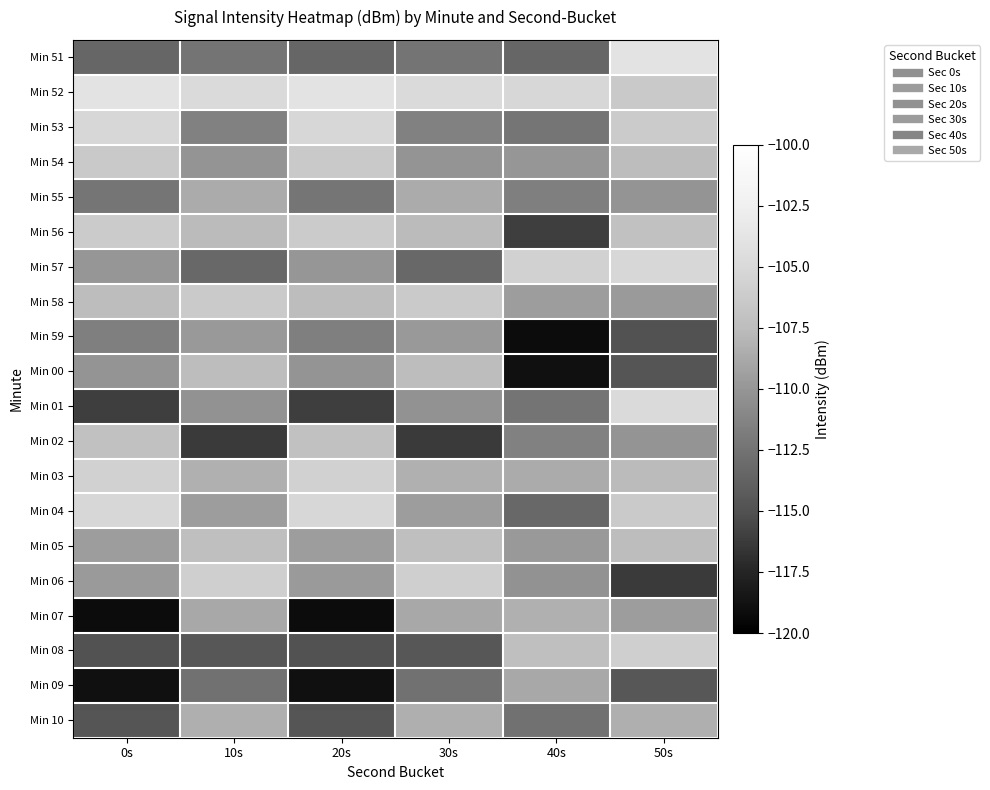

What is the spread (max minus min) of values at 40s?

13.9